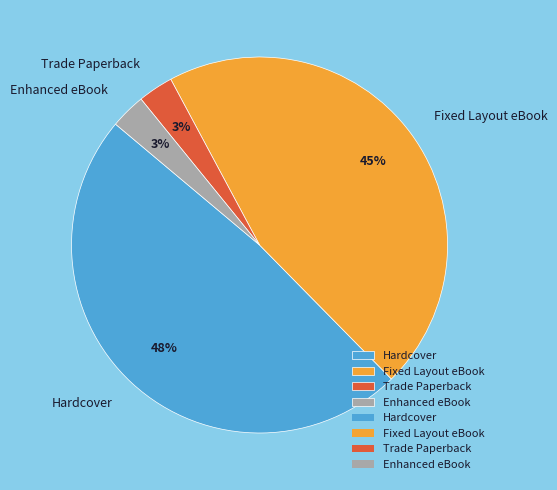

What is the ratio of the value at Fixed Layout eBook to the value at Enhanced eBook?

15.0